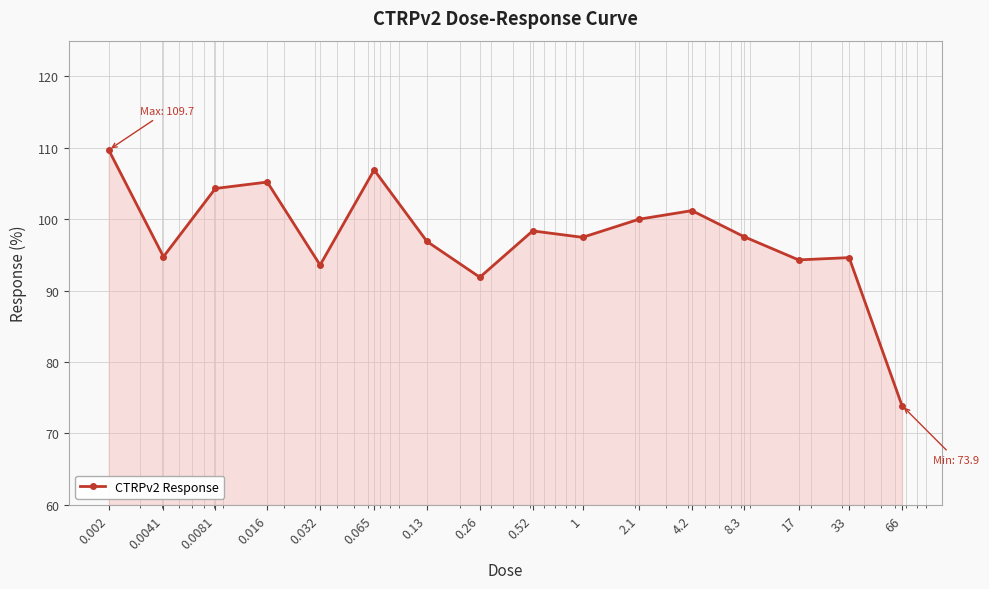

How many lines are shown in the chart?

1